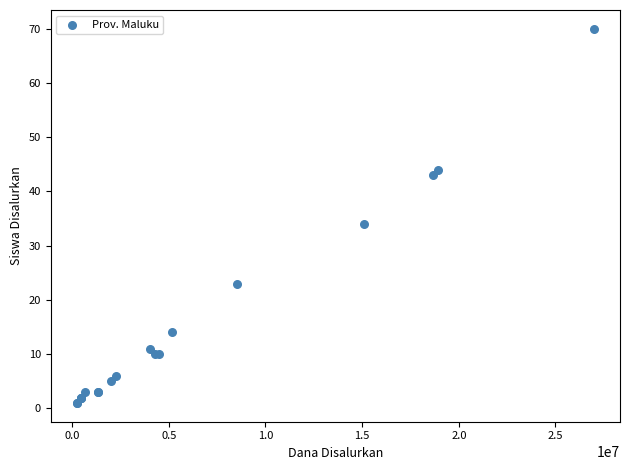

What Y value in the scatter plot is closest to 35?

34